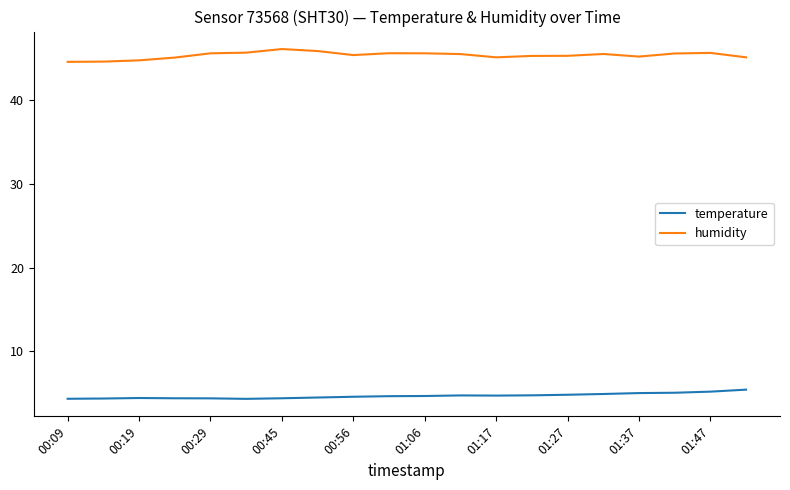

Which series has the largest total across all categories?

humidity